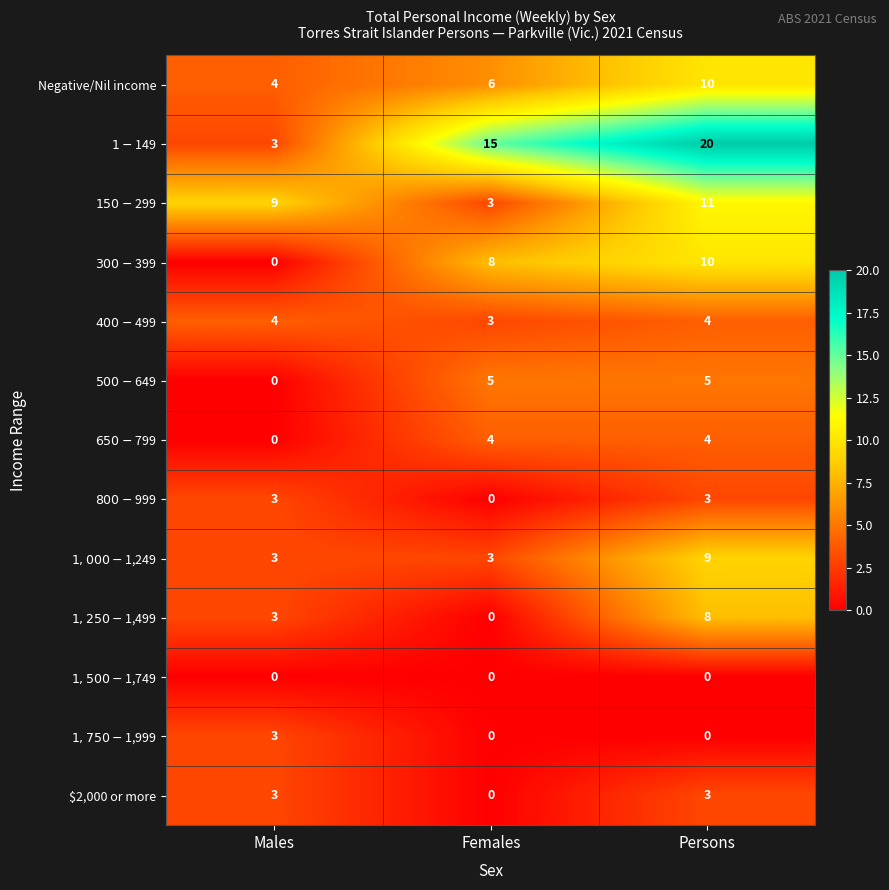

What is the greatest value displayed?

20